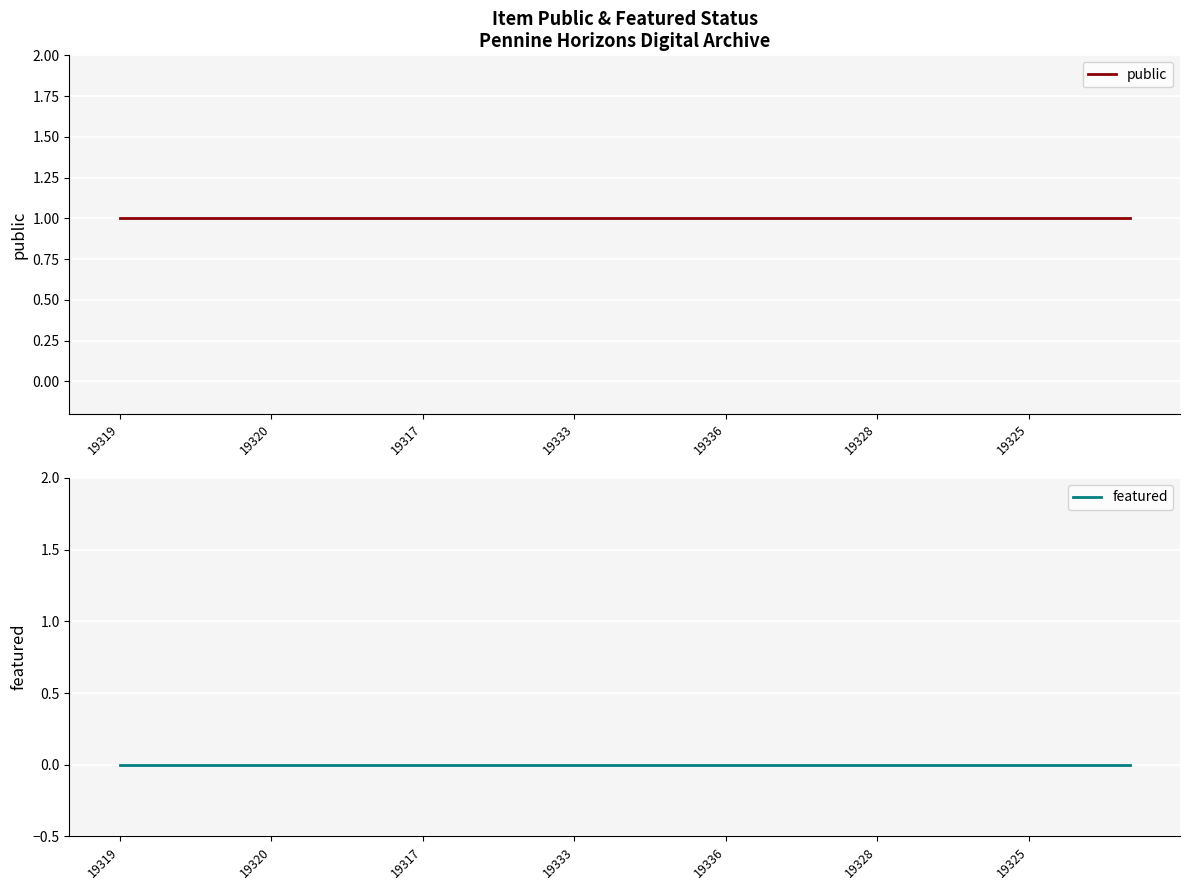

Does the chart display data point markers on the line(s)?

No